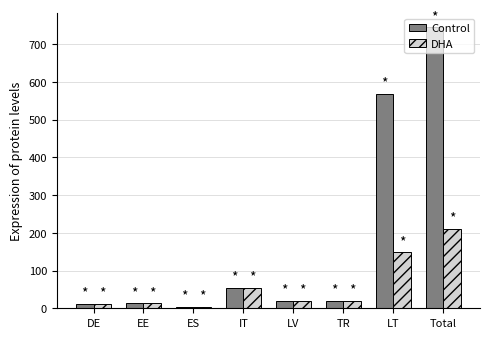

At which label is Control closest to 374?

LT